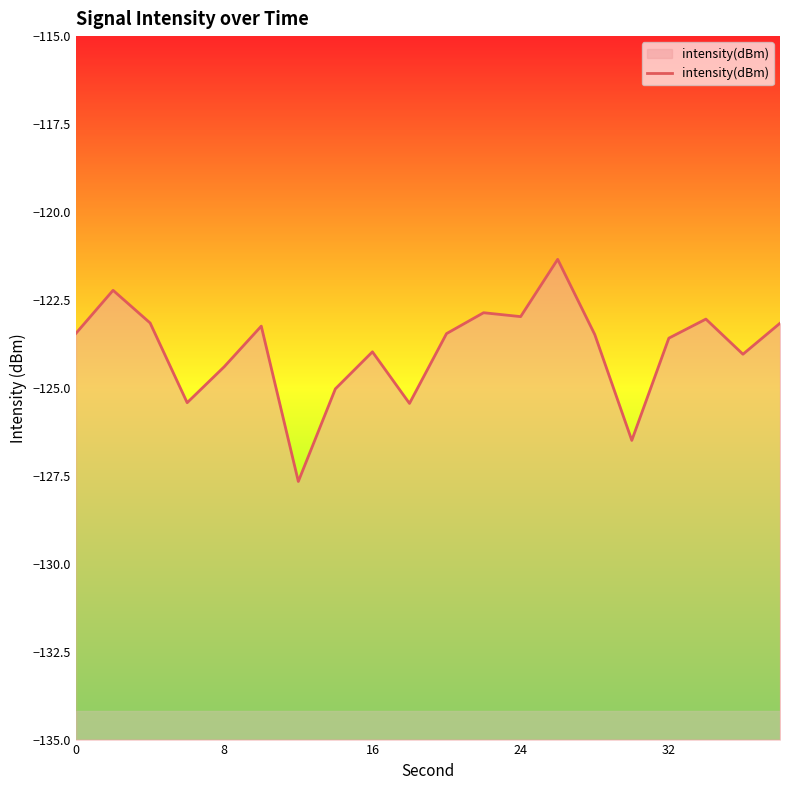

What is the maximum value shown in the chart?

-121.3